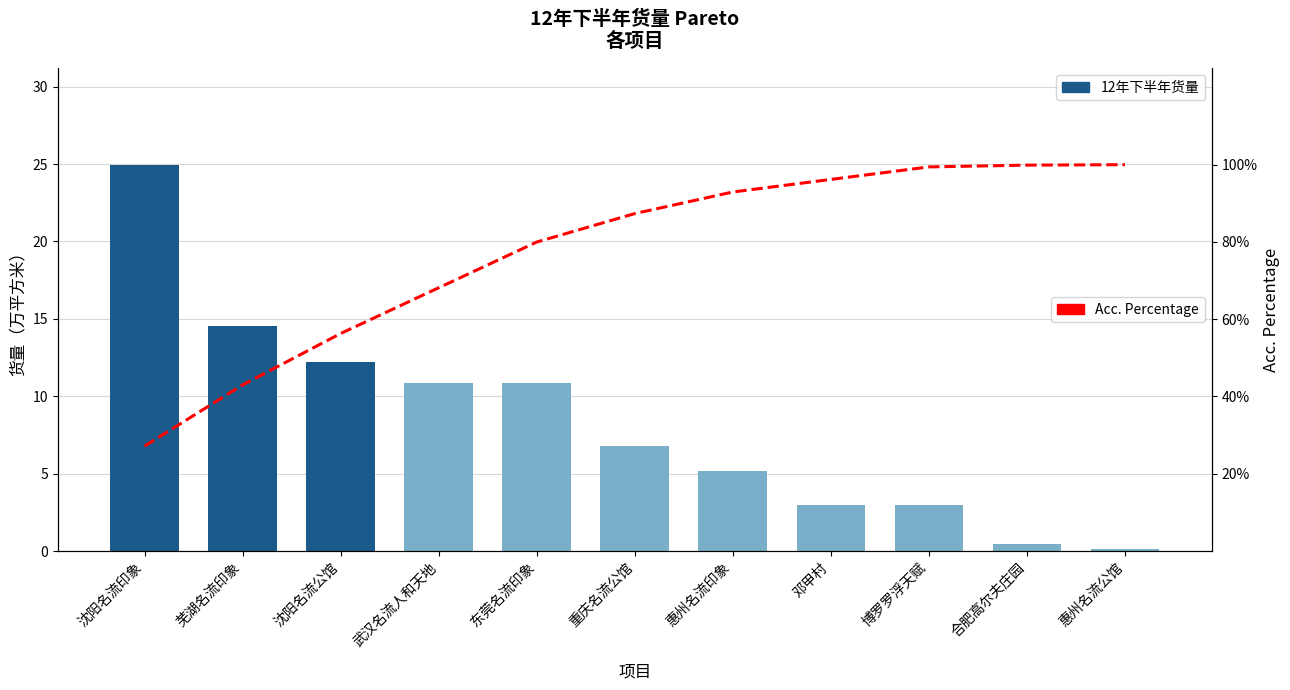

How many values in the 12年下半年货量 series are below 6?

5